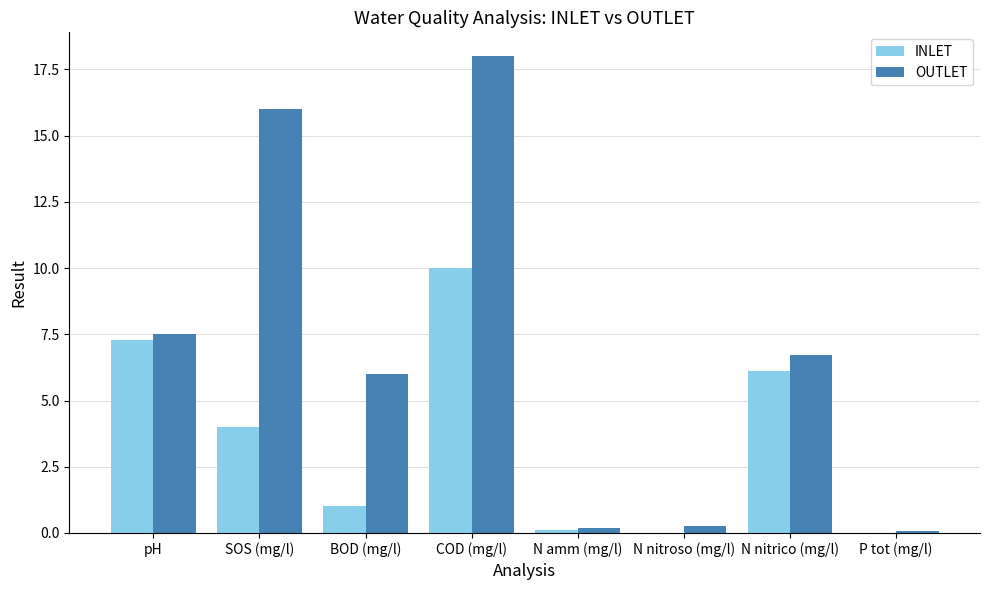

What is the sum of the OUTLET values at N nitrico (mg/l) and BOD (mg/l)?

12.7